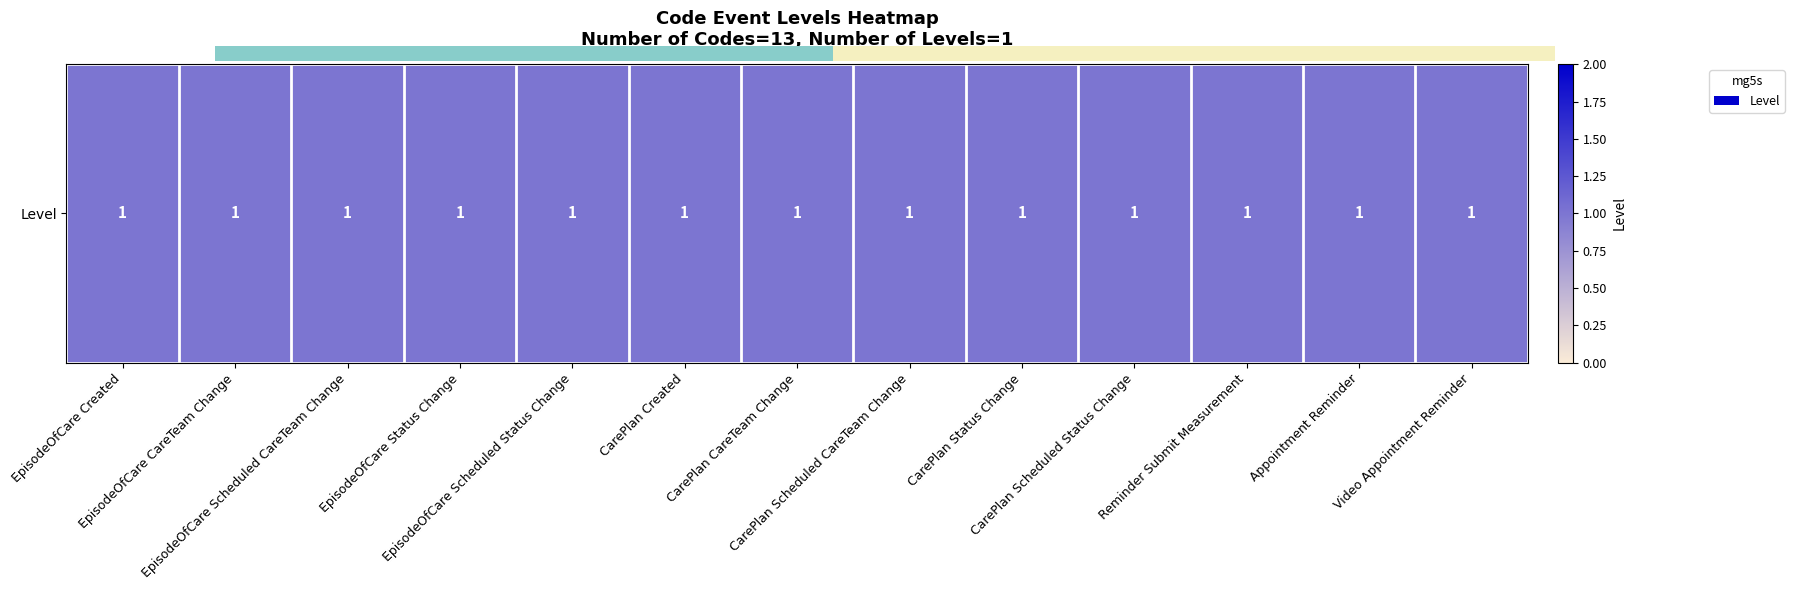

Between 8 and 6, which is larger?

8